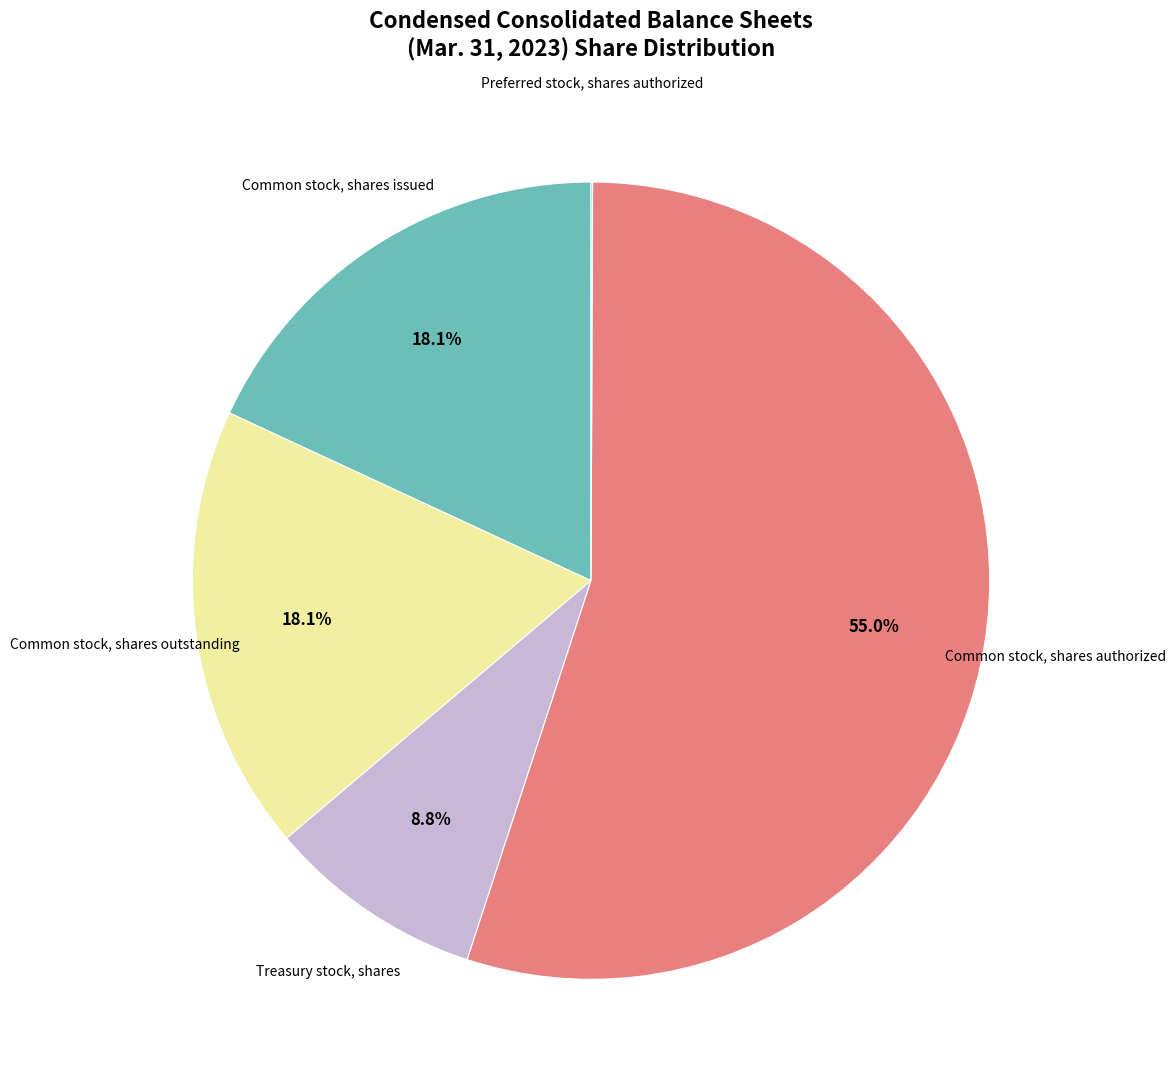

Is there any slice that represents more than half of the pie?

Yes